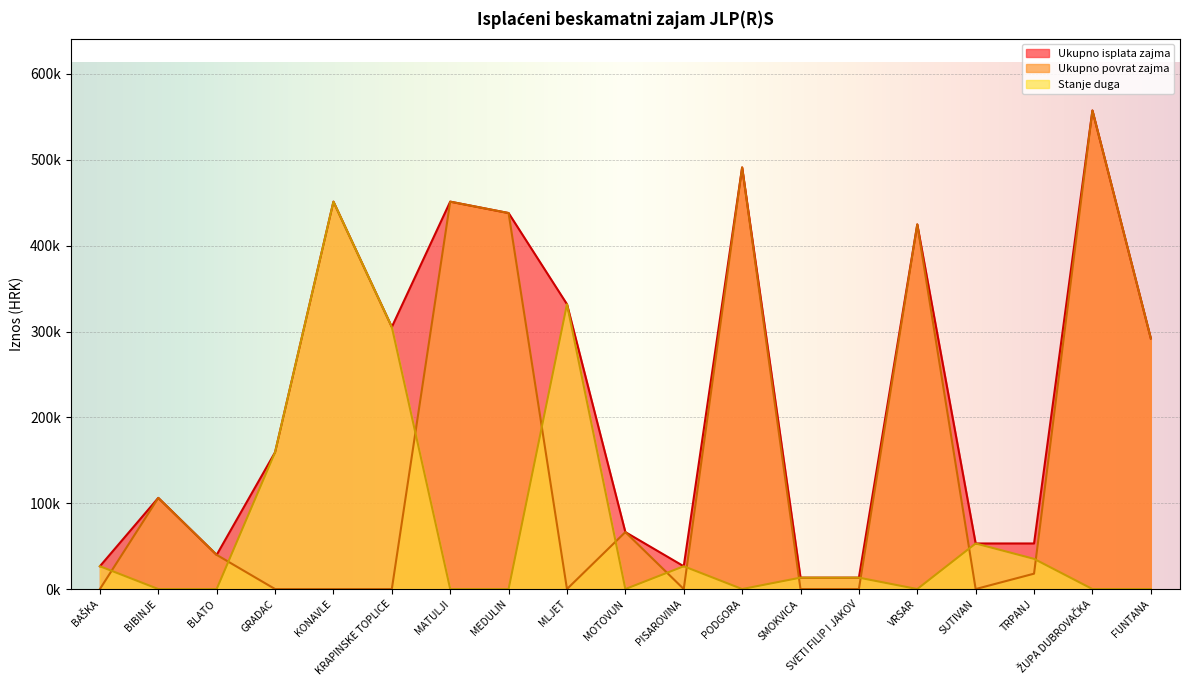

Where does the Stanje duga series first go above 13272?

BAŠKA